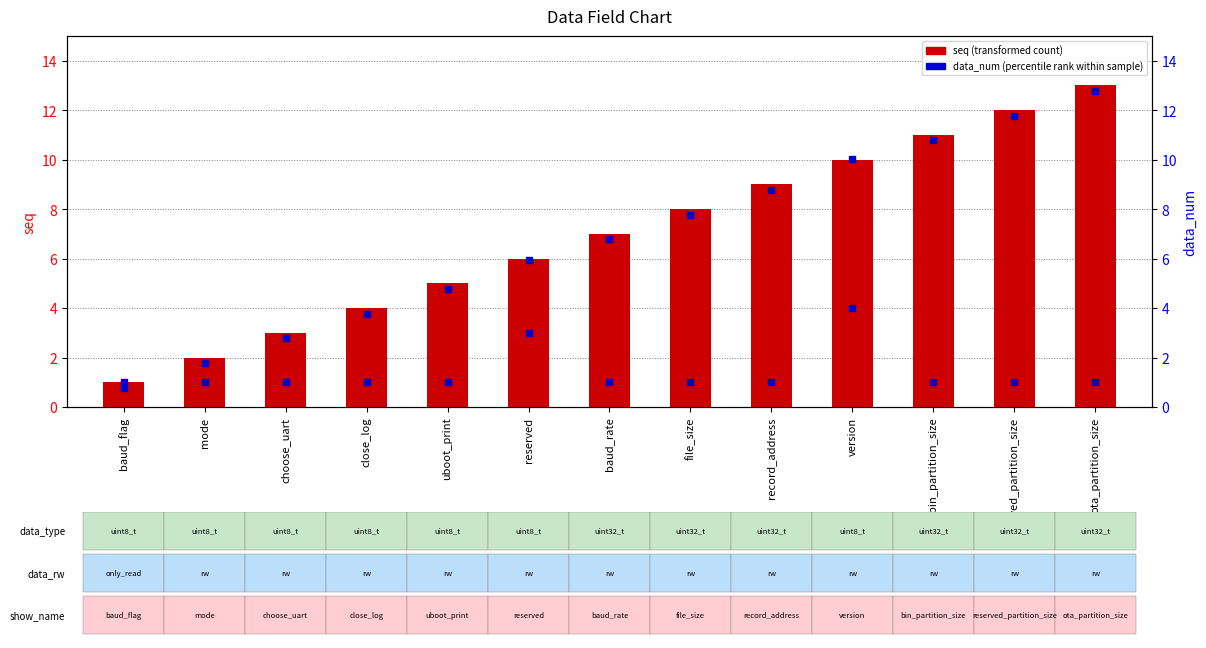

Which series contains the lowest Y value?

seq (transformed count)